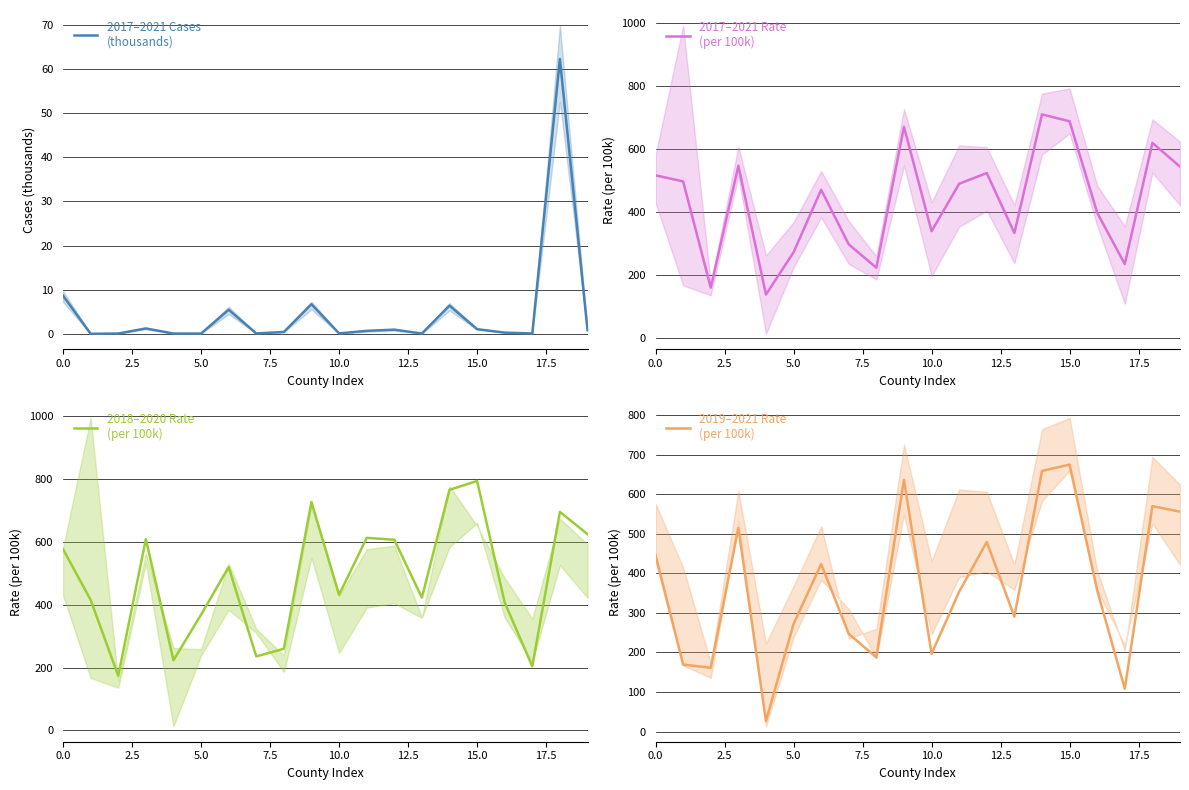

True or false: 2017–2021 Rate
(per 100k) and 2019–2021 Rate
(per 100k) cross at least once.

True